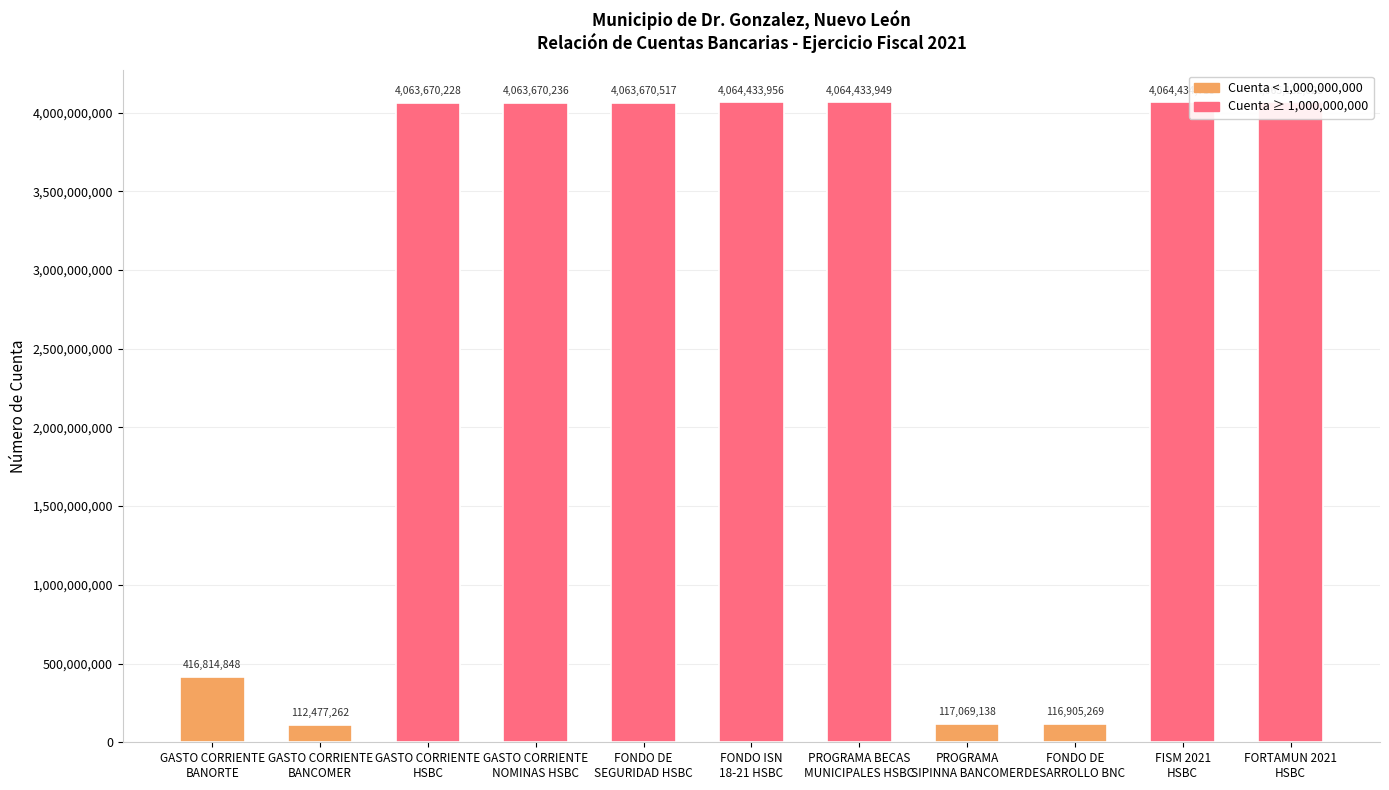

The value at FISM 2021
HSBC is 4064434715. True or false?

True